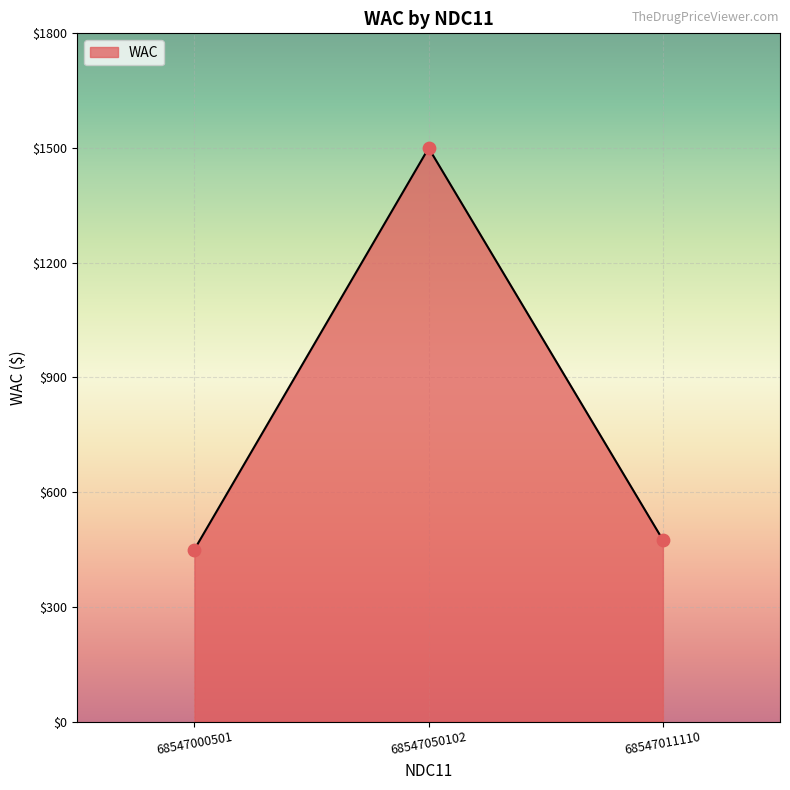

Between 68547050102 and 68547011110, which is larger?

68547050102